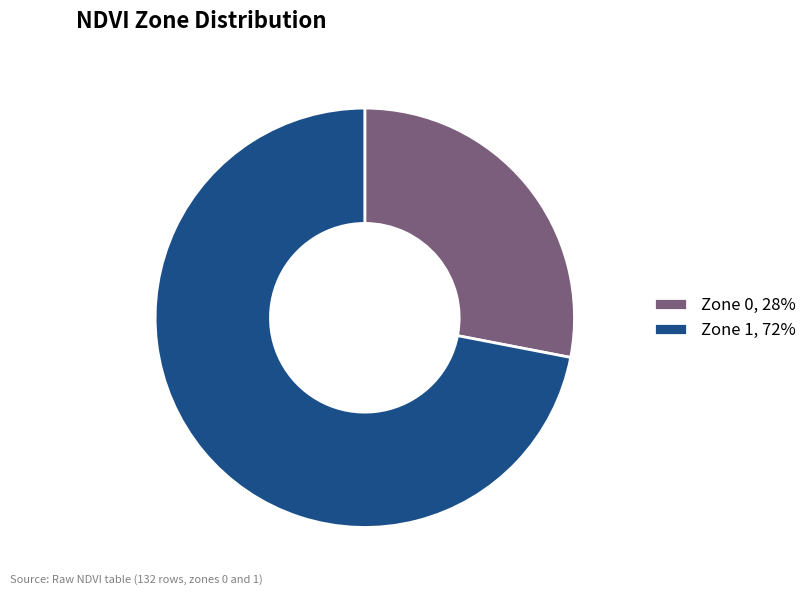

How many slices are in this pie chart?

2